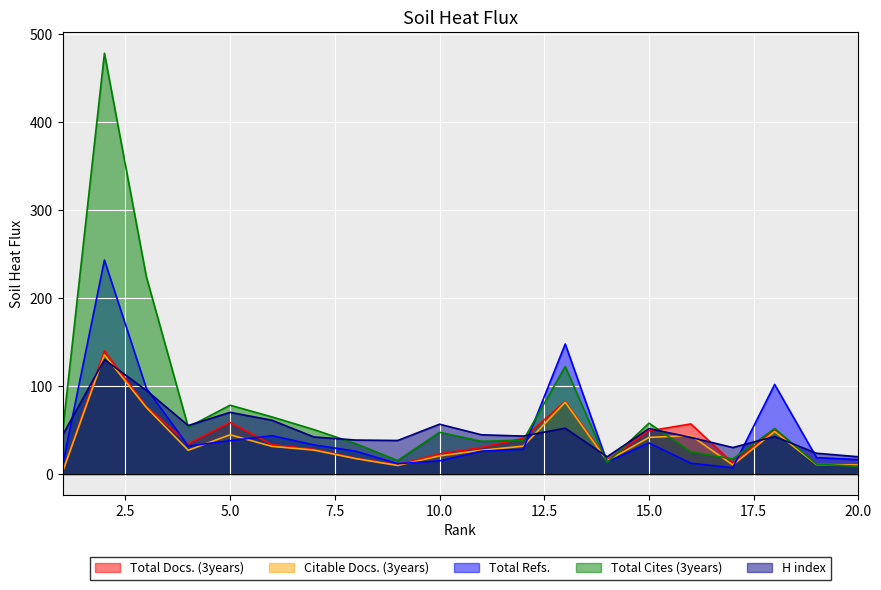

What is the sum of the Total Refs. values at 1 and 12?

37.6